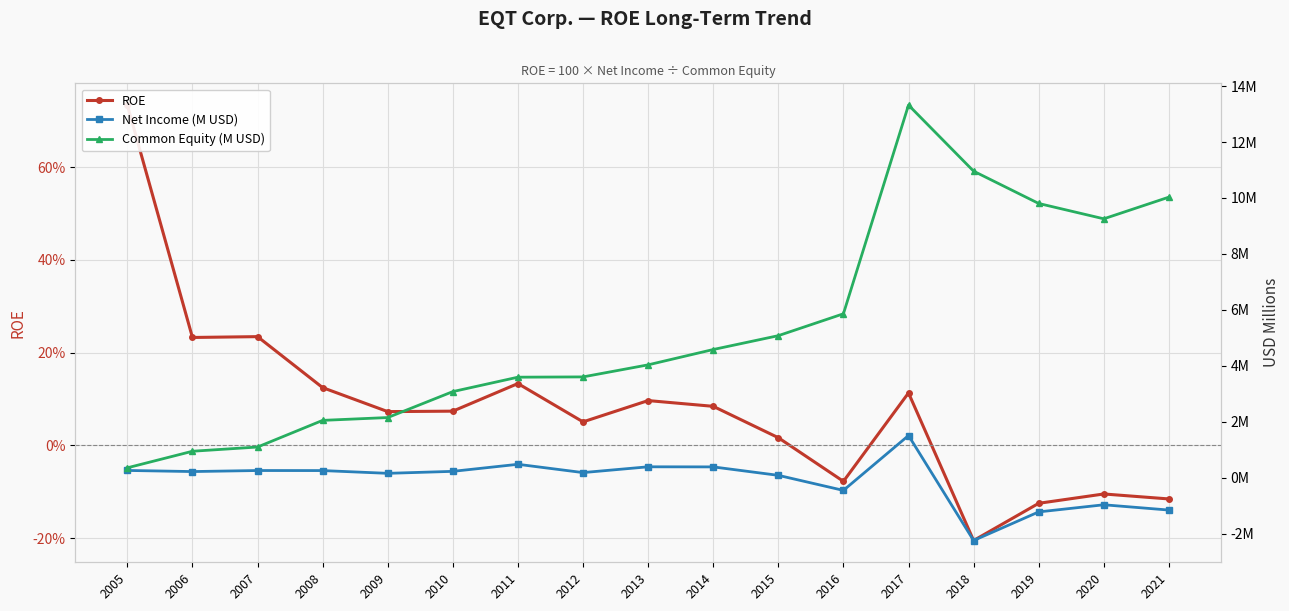

The value of Net Income (M USD) at 2014 is 0.4. True or false?

True